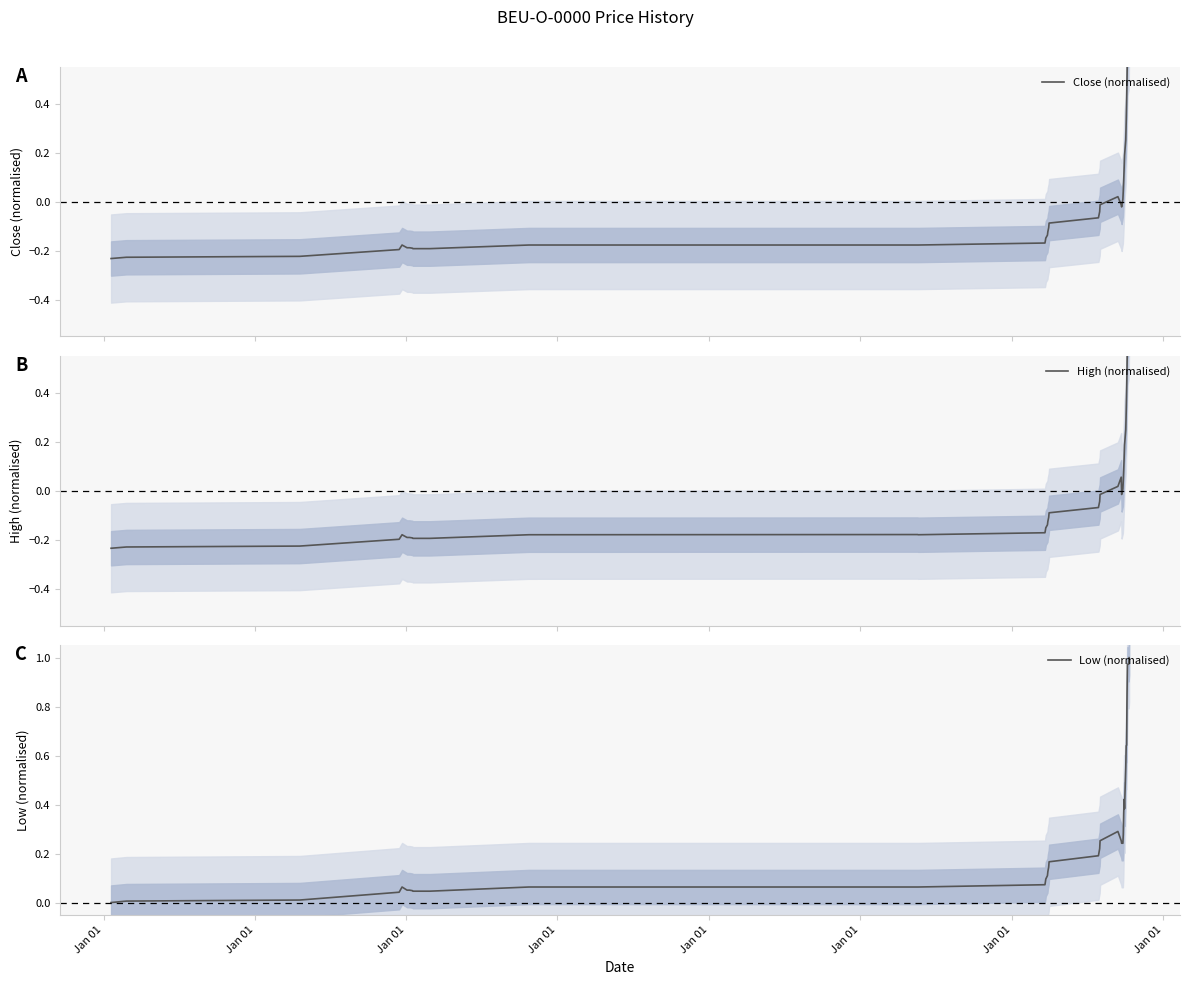

True or false: High (normalised) has a value of -0.1 at Jan 01.

False